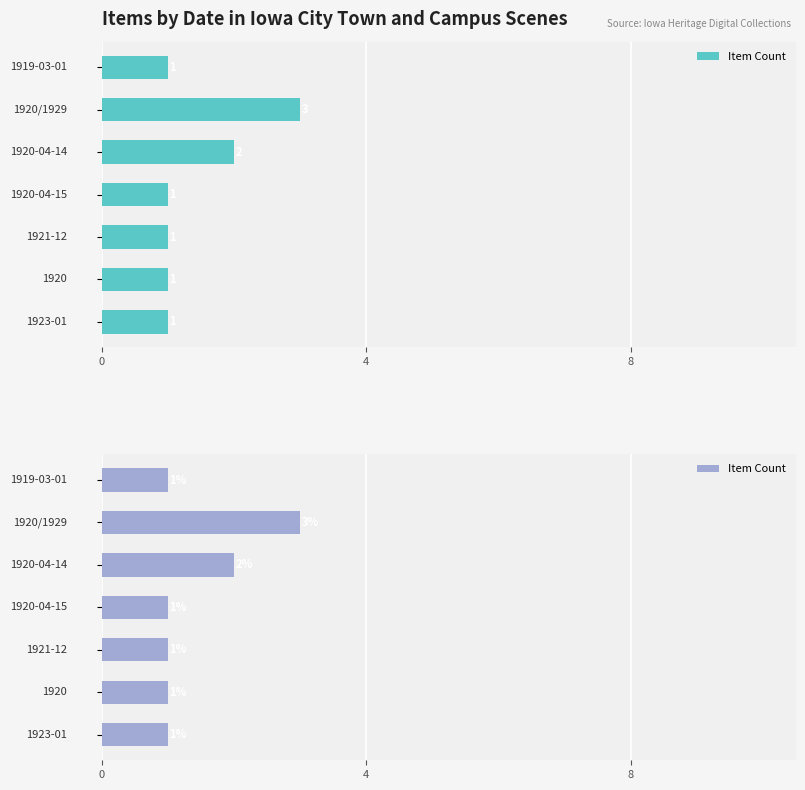

What is the smallest value displayed?

1